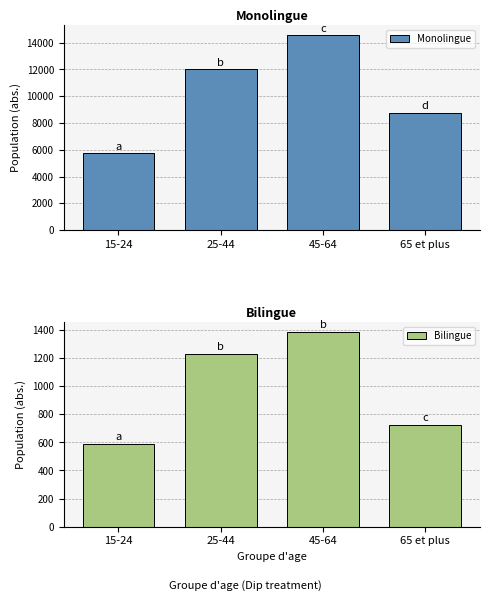

Reading left to right, what are all the values shown in this chart?

Monolingue: 5719.9	12026.4	14565.2	8785.0
Bilingue: 591.0	1232.5	1388.6	727.7